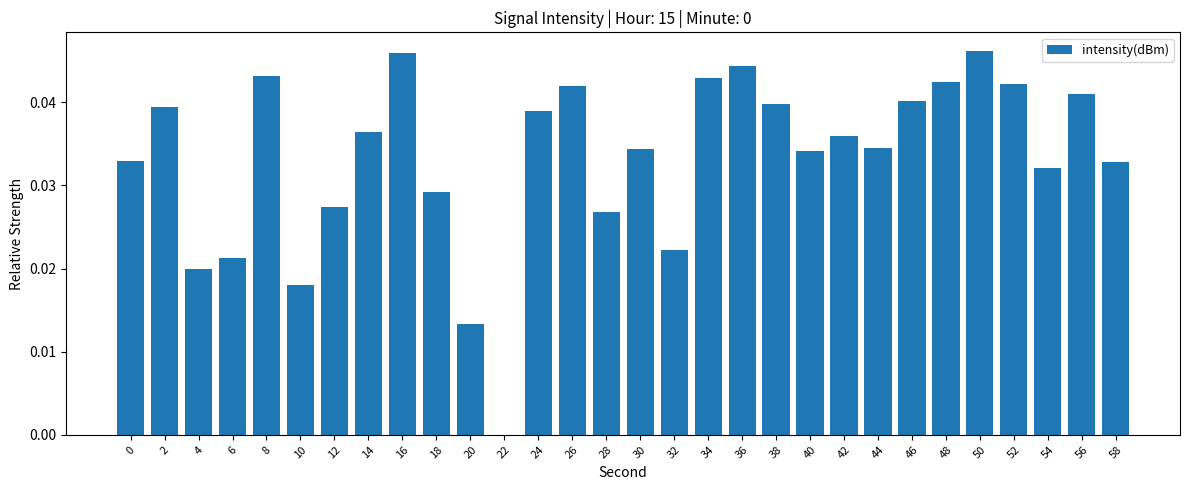

Between 58 and 8, which is larger?

8